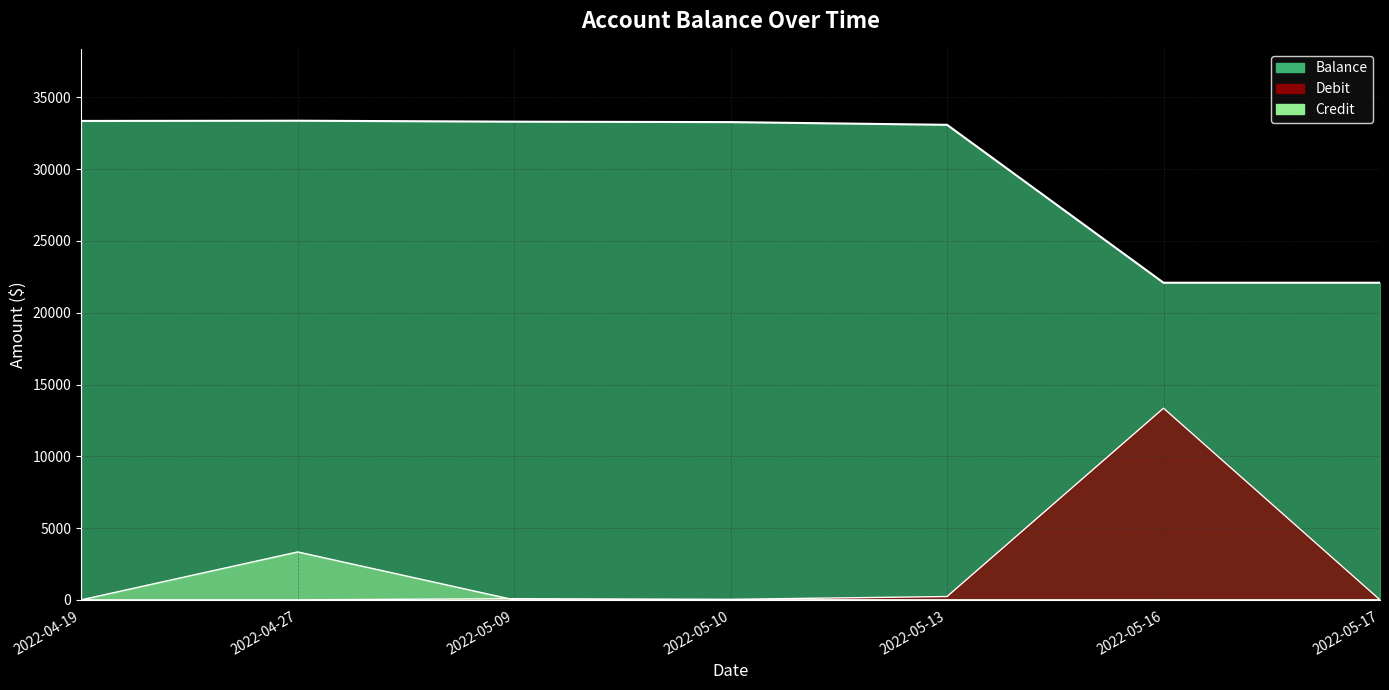

How many values are below 33280?

3